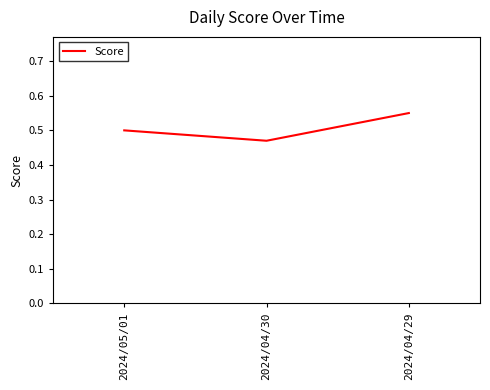

What position from the left is 2024/05/01?

1